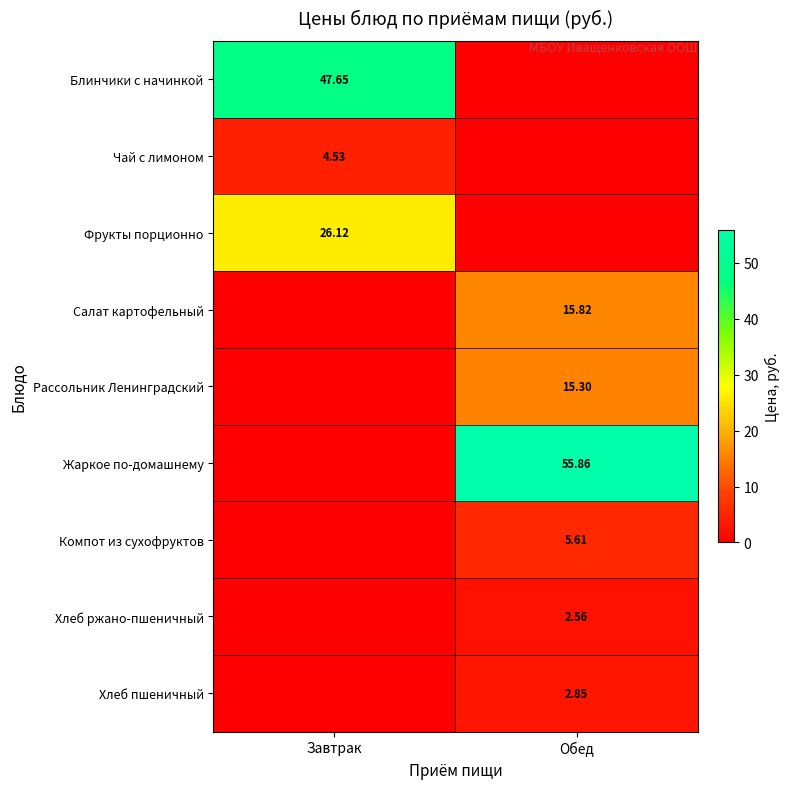

Is the value of Рассольник Ленинградский at Обед greater than the value of Компот из сухофруктов at Обед?

Yes